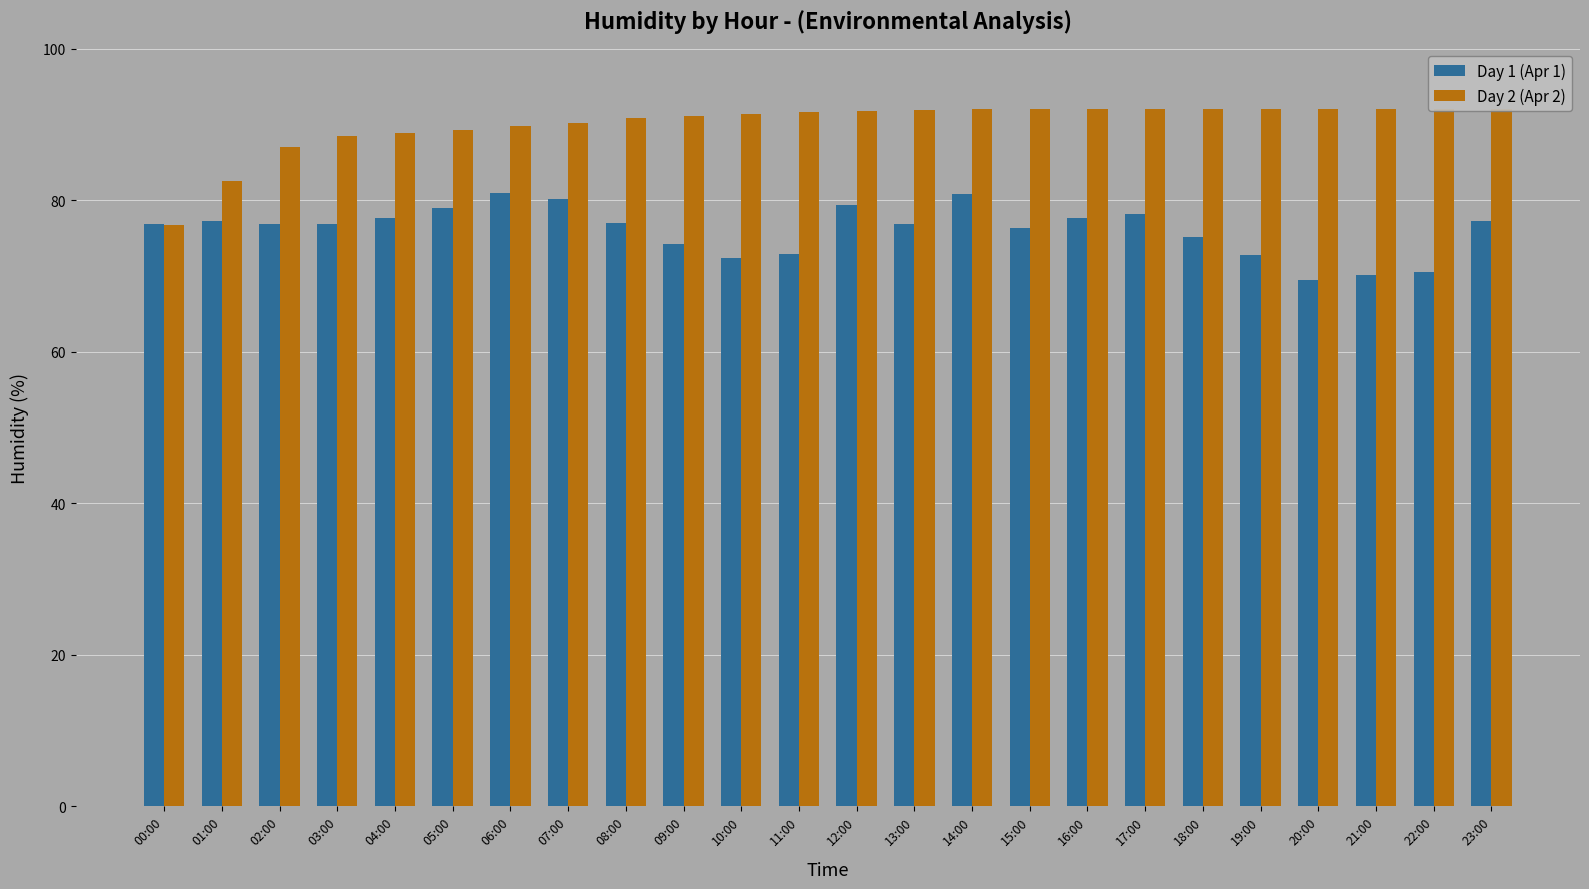

Which series has the largest range (max minus min)?

Day 2 (Apr 2)